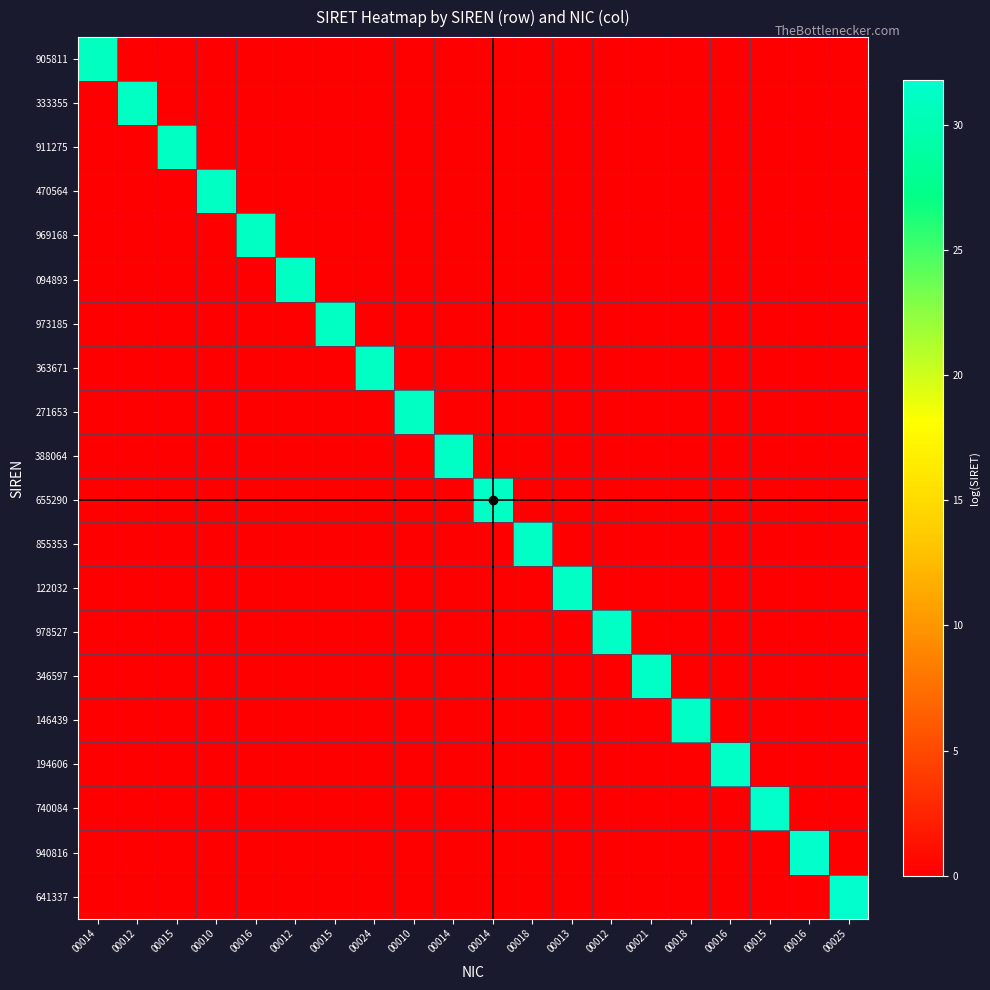

Reading left to right, extract all data points from this chart.

905811: 00014=31.0	00012=0.0	00015=0.0	00010=0.0	00016=0.0	00012=0.0	00015=0.0	00024=0.0	00010=0.0	00014=0.0	00014=0.0	00018=0.0	00013=0.0	00012=0.0	00021=0.0	00018=0.0	00016=0.0	00015=0.0	00016=0.0	00025=0.0
333355: 00014=0.0	00012=31.0	00015=0.0	00010=0.0	00016=0.0	00012=0.0	00015=0.0	00024=0.0	00010=0.0	00014=0.0	00014=0.0	00018=0.0	00013=0.0	00012=0.0	00021=0.0	00018=0.0	00016=0.0	00015=0.0	00016=0.0	00025=0.0
911275: 00014=0.0	00012=0.0	00015=31.1	00010=0.0	00016=0.0	00012=0.0	00015=0.0	00024=0.0	00010=0.0	00014=0.0	00014=0.0	00018=0.0	00013=0.0	00012=0.0	00021=0.0	00018=0.0	00016=0.0	00015=0.0	00016=0.0	00025=0.0
470564: 00014=0.0	00012=0.0	00015=0.0	00010=31.1	00016=0.0	00012=0.0	00015=0.0	00024=0.0	00010=0.0	00014=0.0	00014=0.0	00018=0.0	00013=0.0	00012=0.0	00021=0.0	00018=0.0	00016=0.0	00015=0.0	00016=0.0	00025=0.0
969168: 00014=0.0	00012=0.0	00015=0.0	00010=0.0	00016=31.1	00012=0.0	00015=0.0	00024=0.0	00010=0.0	00014=0.0	00014=0.0	00018=0.0	00013=0.0	00012=0.0	00021=0.0	00018=0.0	00016=0.0	00015=0.0	00016=0.0	00025=0.0
094893: 00014=0.0	00012=0.0	00015=0.0	00010=0.0	00016=0.0	00012=31.1	00015=0.0	00024=0.0	00010=0.0	00014=0.0	00014=0.0	00018=0.0	00013=0.0	00012=0.0	00021=0.0	00018=0.0	00016=0.0	00015=0.0	00016=0.0	00025=0.0
973185: 00014=0.0	00012=0.0	00015=0.0	00010=0.0	00016=0.0	00012=0.0	00015=31.1	00024=0.0	00010=0.0	00014=0.0	00014=0.0	00018=0.0	00013=0.0	00012=0.0	00021=0.0	00018=0.0	00016=0.0	00015=0.0	00016=0.0	00025=0.0
363671: 00014=0.0	00012=0.0	00015=0.0	00010=0.0	00016=0.0	00012=0.0	00015=0.0	00024=31.1	00010=0.0	00014=0.0	00014=0.0	00018=0.0	00013=0.0	00012=0.0	00021=0.0	00018=0.0	00016=0.0	00015=0.0	00016=0.0	00025=0.0
271653: 00014=0.0	00012=0.0	00015=0.0	00010=0.0	00016=0.0	00012=0.0	00015=0.0	00024=0.0	00010=31.2	00014=0.0	00014=0.0	00018=0.0	00013=0.0	00012=0.0	00021=0.0	00018=0.0	00016=0.0	00015=0.0	00016=0.0	00025=0.0
388064: 00014=0.0	00012=0.0	00015=0.0	00010=0.0	00016=0.0	00012=0.0	00015=0.0	00024=0.0	00010=0.0	00014=31.2	00014=0.0	00018=0.0	00013=0.0	00012=0.0	00021=0.0	00018=0.0	00016=0.0	00015=0.0	00016=0.0	00025=0.0
655290: 00014=0.0	00012=0.0	00015=0.0	00010=0.0	00016=0.0	00012=0.0	00015=0.0	00024=0.0	00010=0.0	00014=0.0	00014=31.2	00018=0.0	00013=0.0	00012=0.0	00021=0.0	00018=0.0	00016=0.0	00015=0.0	00016=0.0	00025=0.0
855353: 00014=0.0	00012=0.0	00015=0.0	00010=0.0	00016=0.0	00012=0.0	00015=0.0	00024=0.0	00010=0.0	00014=0.0	00014=0.0	00018=31.2	00013=0.0	00012=0.0	00021=0.0	00018=0.0	00016=0.0	00015=0.0	00016=0.0	00025=0.0
122032: 00014=0.0	00012=0.0	00015=0.0	00010=0.0	00016=0.0	00012=0.0	00015=0.0	00024=0.0	00010=0.0	00014=0.0	00014=0.0	00018=0.0	00013=31.2	00012=0.0	00021=0.0	00018=0.0	00016=0.0	00015=0.0	00016=0.0	00025=0.0
978527: 00014=0.0	00012=0.0	00015=0.0	00010=0.0	00016=0.0	00012=0.0	00015=0.0	00024=0.0	00010=0.0	00014=0.0	00014=0.0	00018=0.0	00013=0.0	00012=31.3	00021=0.0	00018=0.0	00016=0.0	00015=0.0	00016=0.0	00025=0.0
346597: 00014=0.0	00012=0.0	00015=0.0	00010=0.0	00016=0.0	00012=0.0	00015=0.0	00024=0.0	00010=0.0	00014=0.0	00014=0.0	00018=0.0	00013=0.0	00012=0.0	00021=31.3	00018=0.0	00016=0.0	00015=0.0	00016=0.0	00025=0.0
146439: 00014=0.0	00012=0.0	00015=0.0	00010=0.0	00016=0.0	00012=0.0	00015=0.0	00024=0.0	00010=0.0	00014=0.0	00014=0.0	00018=0.0	00013=0.0	00012=0.0	00021=0.0	00018=31.3	00016=0.0	00015=0.0	00016=0.0	00025=0.0
194606: 00014=0.0	00012=0.0	00015=0.0	00010=0.0	00016=0.0	00012=0.0	00015=0.0	00024=0.0	00010=0.0	00014=0.0	00014=0.0	00018=0.0	00013=0.0	00012=0.0	00021=0.0	00018=0.0	00016=31.4	00015=0.0	00016=0.0	00025=0.0
740084: 00014=0.0	00012=0.0	00015=0.0	00010=0.0	00016=0.0	00012=0.0	00015=0.0	00024=0.0	00010=0.0	00014=0.0	00014=0.0	00018=0.0	00013=0.0	00012=0.0	00021=0.0	00018=0.0	00016=0.0	00015=31.6	00016=0.0	00025=0.0
940816: 00014=0.0	00012=0.0	00015=0.0	00010=0.0	00016=0.0	00012=0.0	00015=0.0	00024=0.0	00010=0.0	00014=0.0	00014=0.0	00018=0.0	00013=0.0	00012=0.0	00021=0.0	00018=0.0	00016=0.0	00015=0.0	00016=31.6	00025=0.0
641337: 00014=0.0	00012=0.0	00015=0.0	00010=0.0	00016=0.0	00012=0.0	00015=0.0	00024=0.0	00010=0.0	00014=0.0	00014=0.0	00018=0.0	00013=0.0	00012=0.0	00021=0.0	00018=0.0	00016=0.0	00015=0.0	00016=0.0	00025=31.8